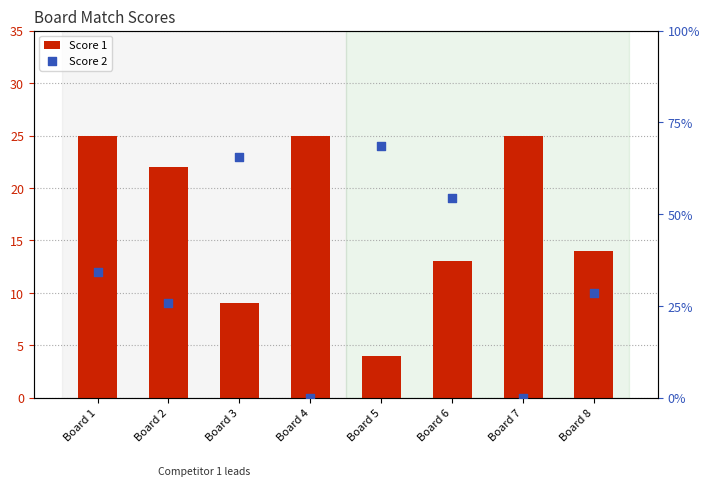

What are all the series names shown in the legend?

Score 1, Score 2